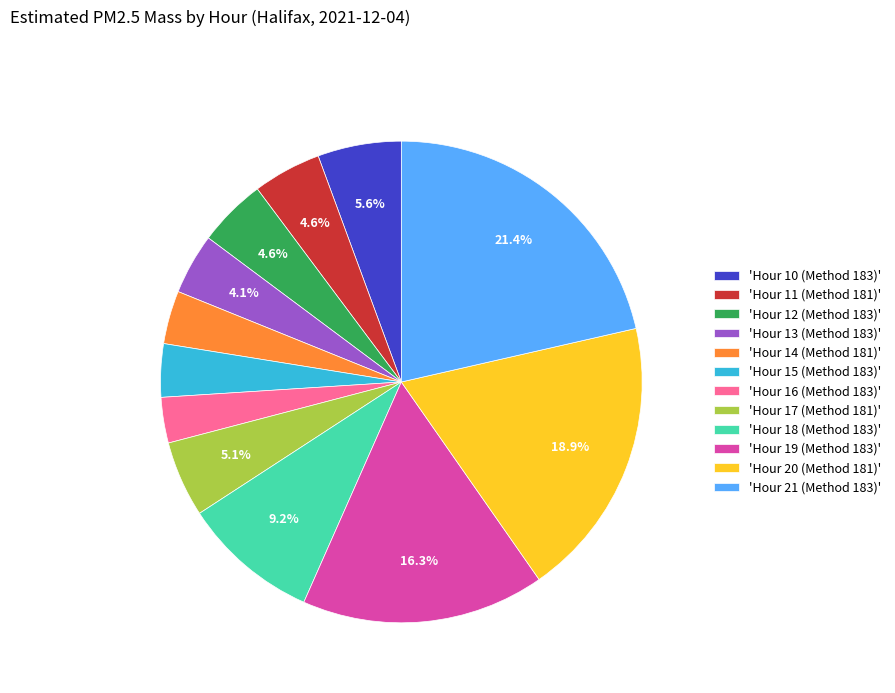

Is there a majority slice in this chart?

No